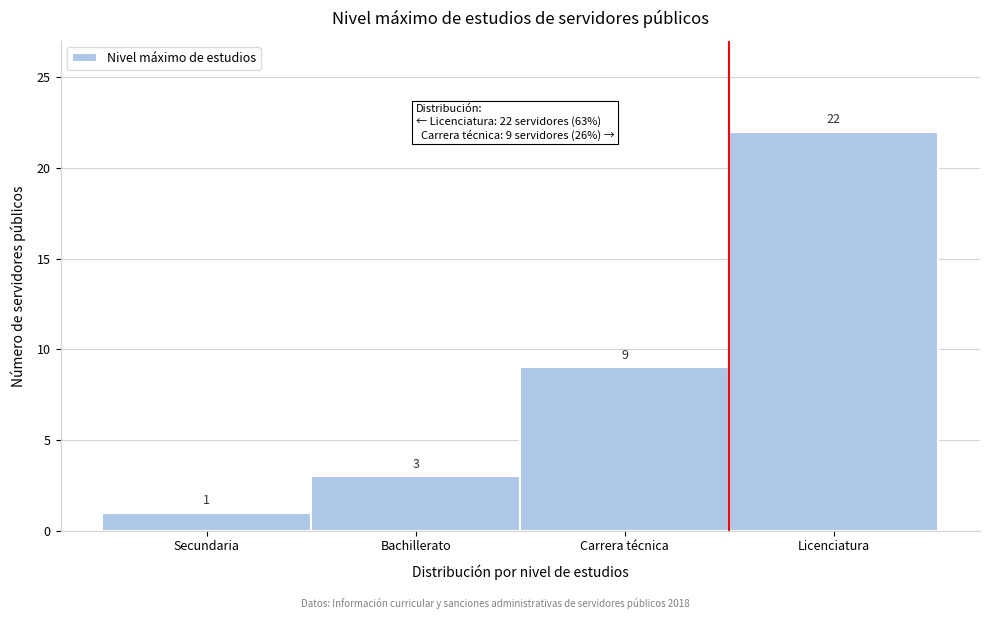

Reading left to right, list all the values displayed in this chart.

Secundaria=1	Bachillerato=3	Carrera técnica=9	Licenciatura=22